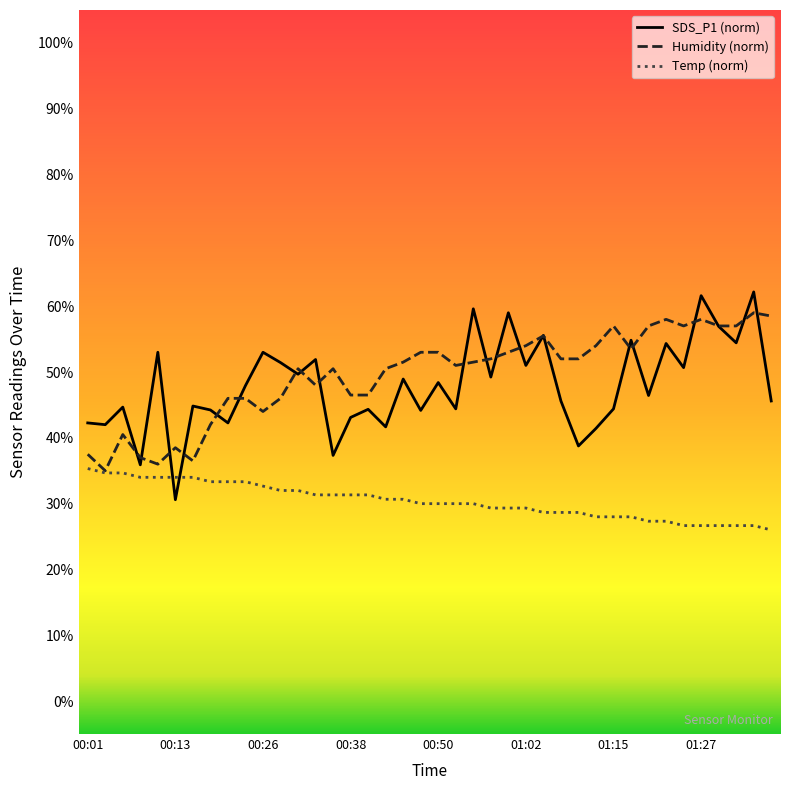

True or false: Temp (norm) and SDS_P1 (norm) intersect in this chart.

True